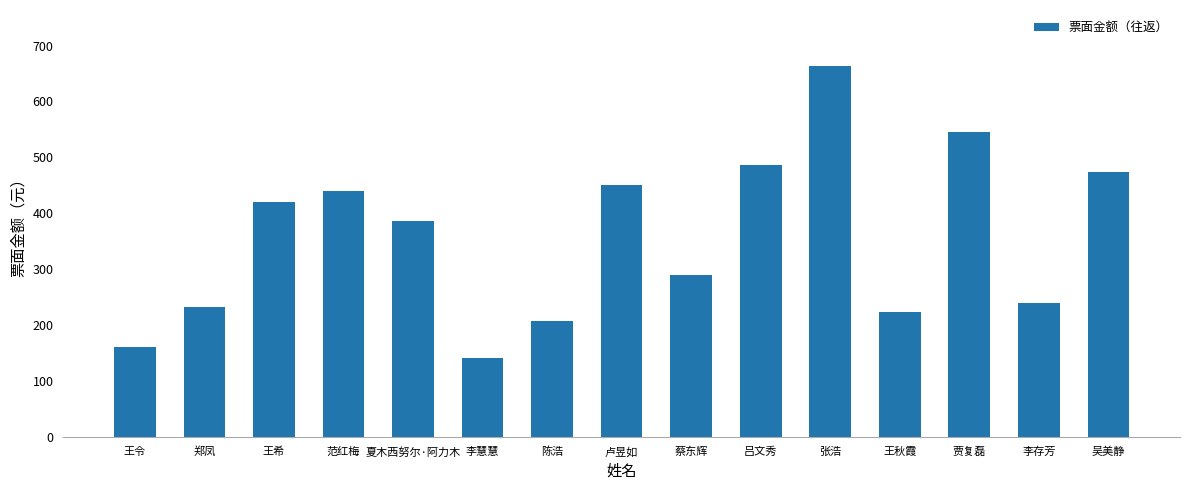

Which label corresponds to the largest value in the chart?

张浩